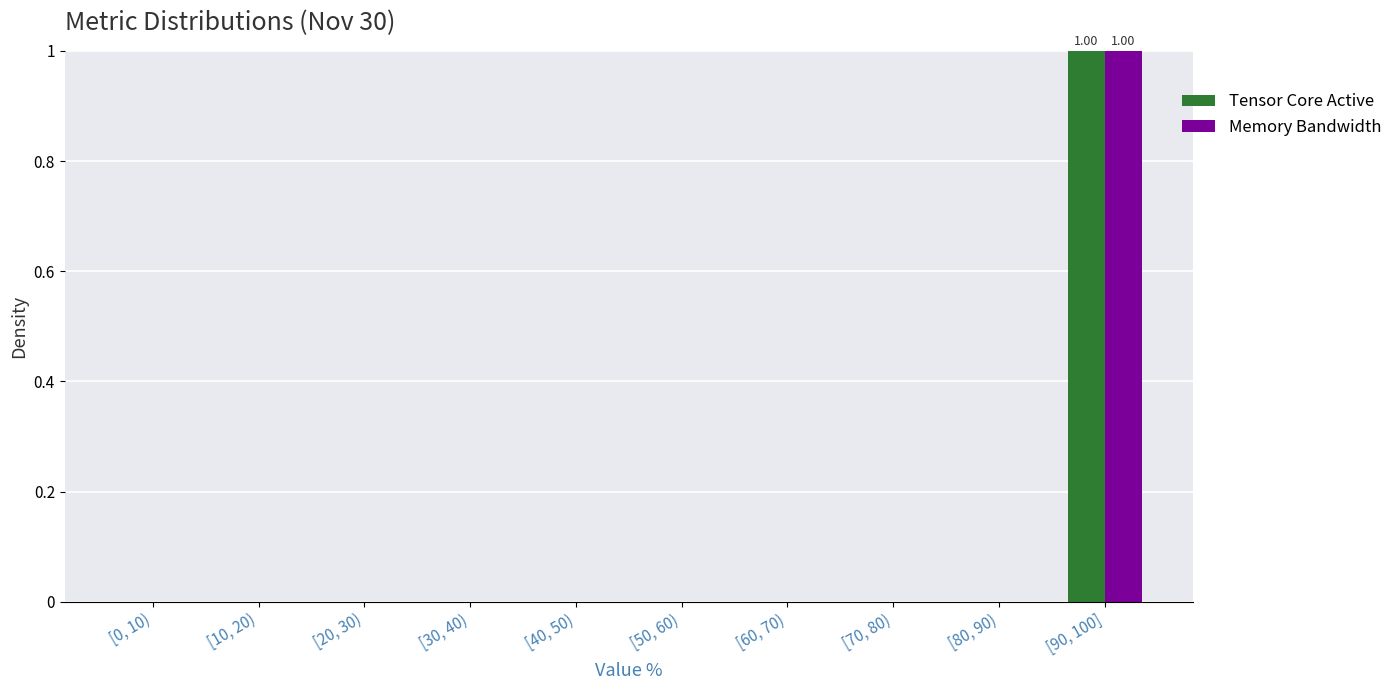

At which category is the sum across all series the highest?

[90, 100]